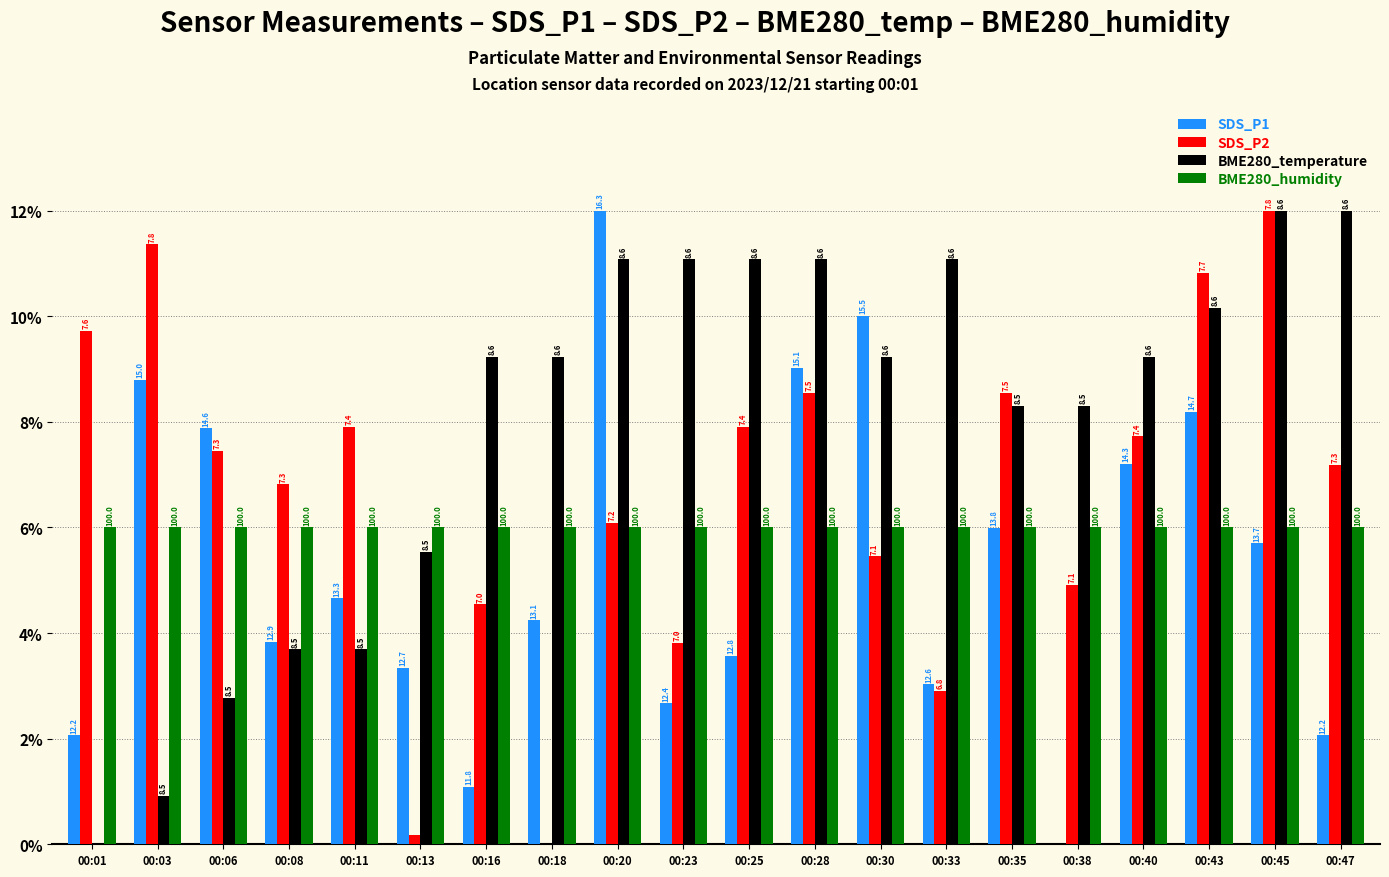

What is the difference between the highest and lowest values at 00:13?

5.8